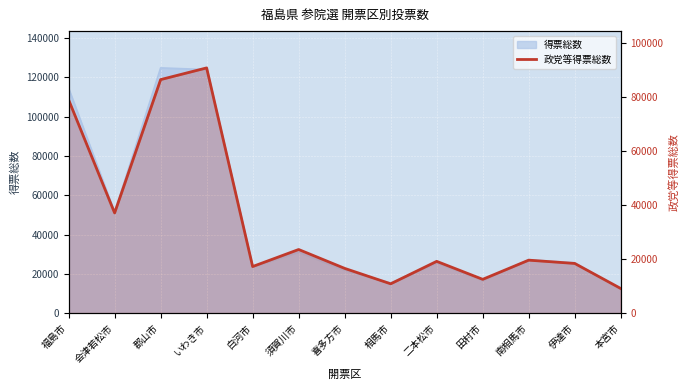

Is it true that the value at 白河市 is 6620.2?

False